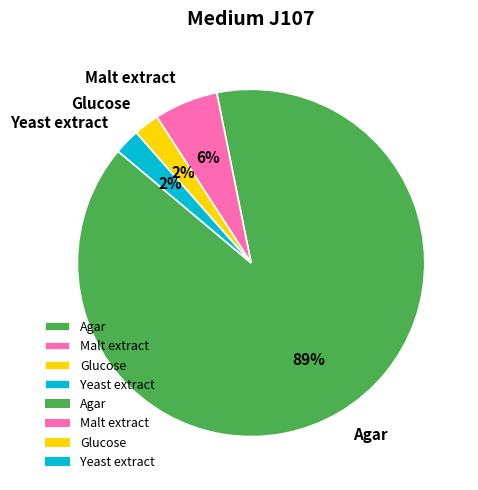

How many segments does this pie chart have?

4